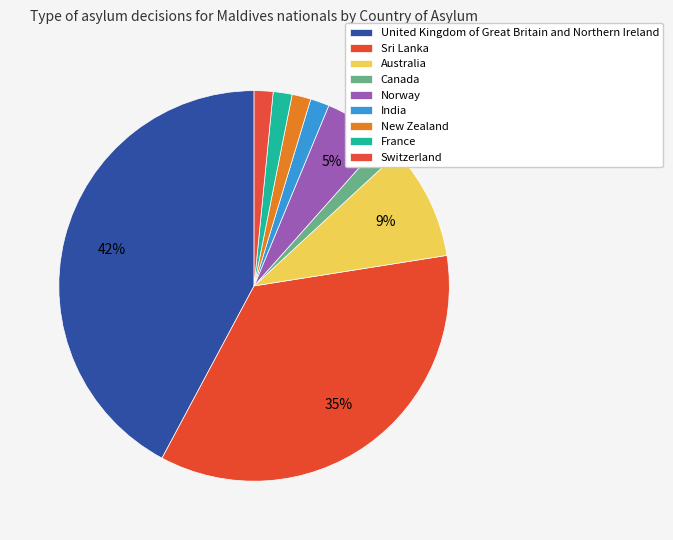

Is India the majority of the pie?

No